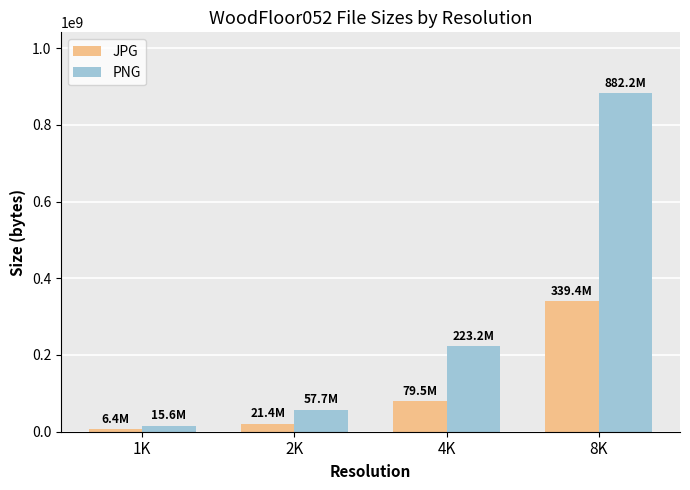

At 2K, list the series in order from smallest to largest.

JPG, PNG